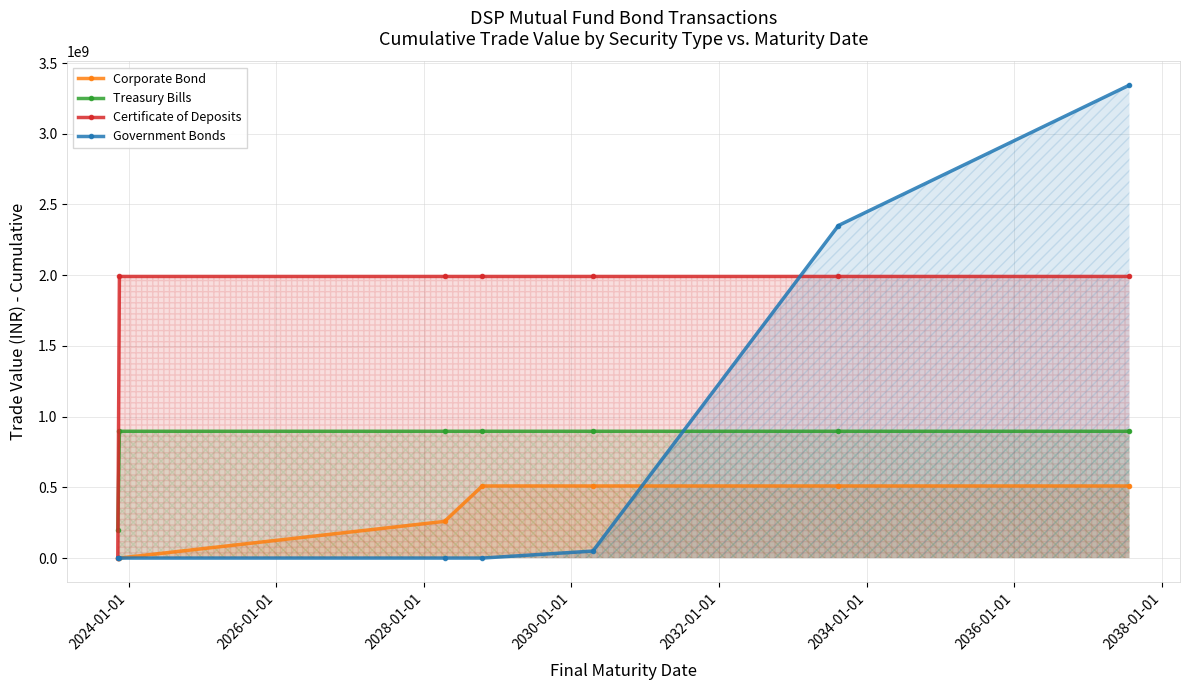

Reading left to right, what are all the values shown in this chart?

Corporate Bond: 0.0	0.0	259358291.0	509688699.4	509688699.4	509688699.4	509688699.4
Treasury Bills: 199441800.0	896454900.0	896454900.0	896454900.0	896454900.0	896454900.0	896454900.0
Certificate of Deposits: 0.0	1991066000.0	1991066000.0	1991066000.0	1991066000.0	1991066000.0	1991066000.0
Government Bonds: 0.0	0.0	0.0	0.0	49429666.7	2351353944.5	3344003388.9